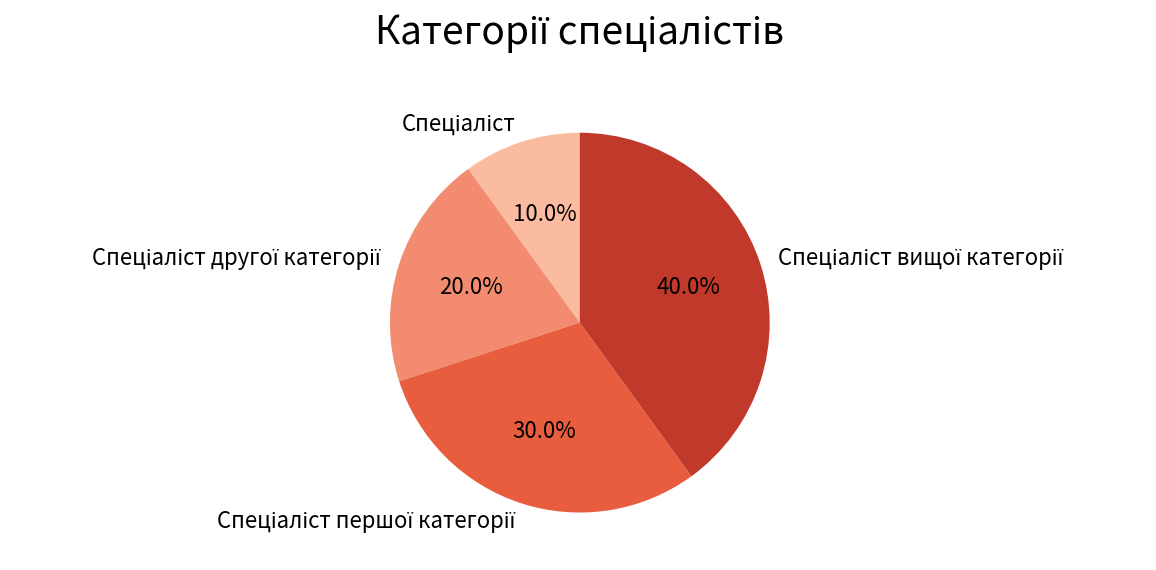

Is there any slice that represents more than half of the pie?

No